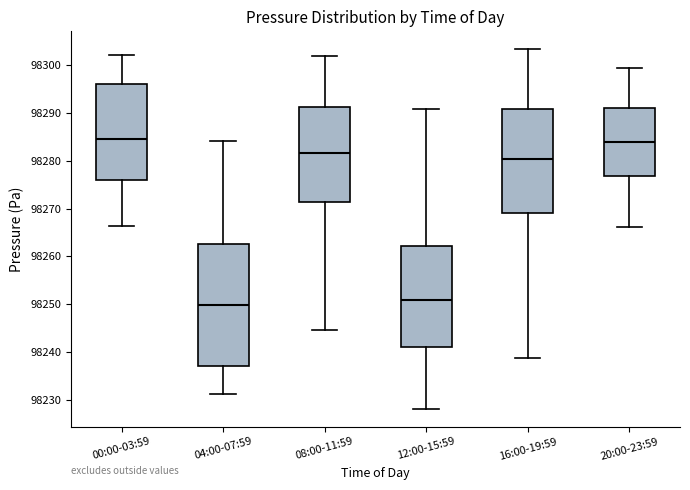

Reading left to right, read every box against the y-axis: the position of its median line, the range the box covers, and the ends of its whiskers. The values are not printed on the chart, so give them approximately, as read against the axis.

00:00-03:59: median 98285, box 98276 to 98296, whiskers 98266 to 98302
04:00-07:59: median 98250, box 98237 to 98263, whiskers 98231 to 98284
08:00-11:59: median 98282, box 98271 to 98291, whiskers 98245 to 98302
12:00-15:59: median 98251, box 98241 to 98262, whiskers 98228 to 98291
16:00-19:59: median 98281, box 98269 to 98291, whiskers 98239 to 98303
20:00-23:59: median 98284, box 98277 to 98291, whiskers 98266 to 98299